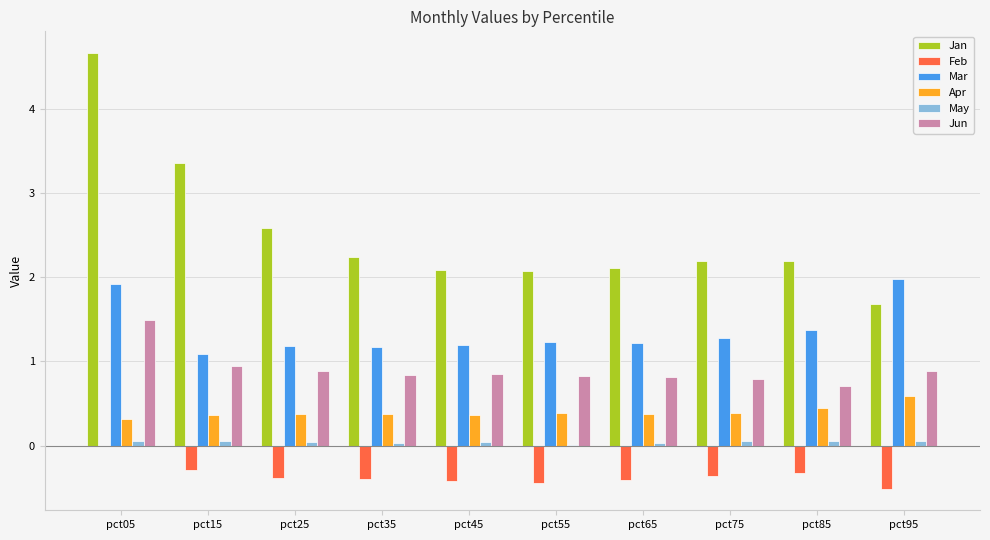

Which series changed the most between pct05 and pct75?

Jan